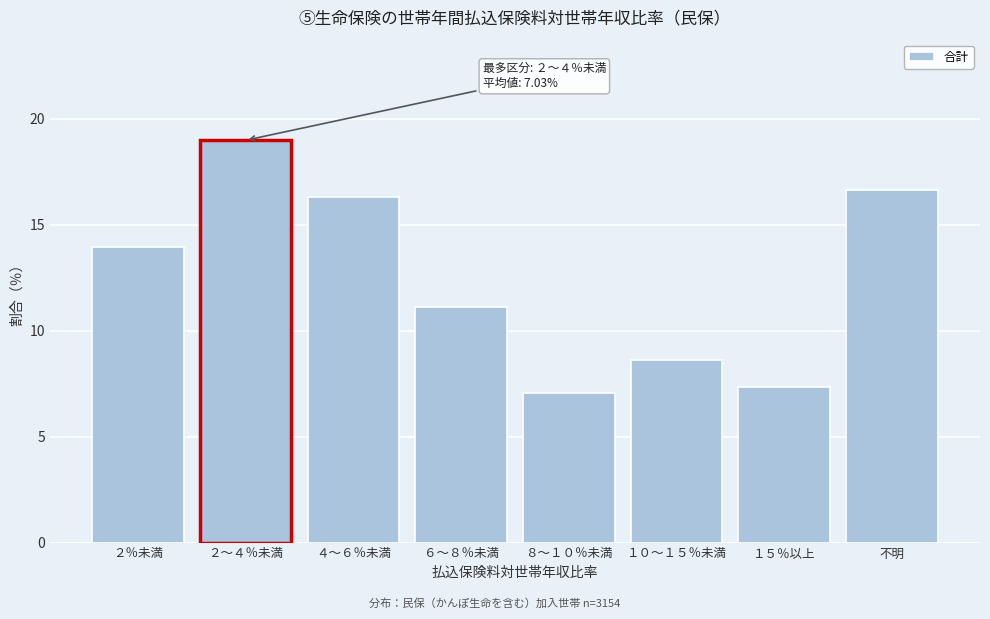

Reading left to right, list all the values displayed in this chart.

２％未満=14.0	２～４％未満=19.0	４～６％未満=16.3	６～８％未満=11.1	８～１０％未満=7.0	１０～１５％未満=8.6	１５％以上=7.4	不明=16.6